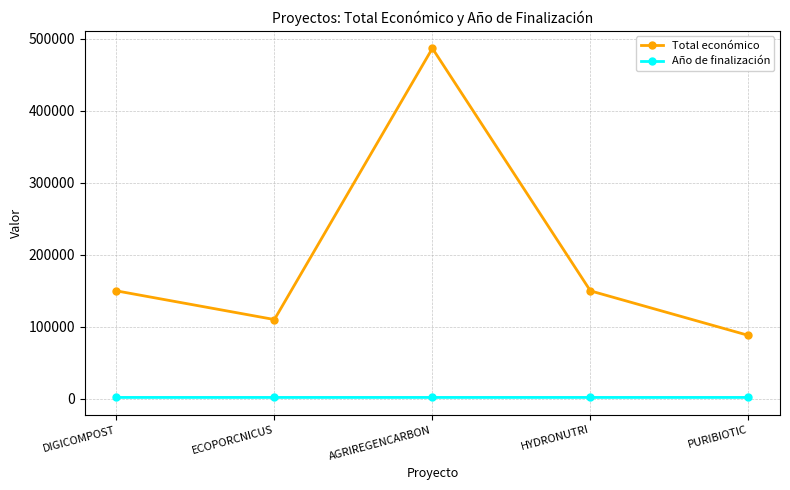

Is the value of Año de finalización at DIGICOMPOST greater than the value of Total económico at PURIBIOTIC?

No